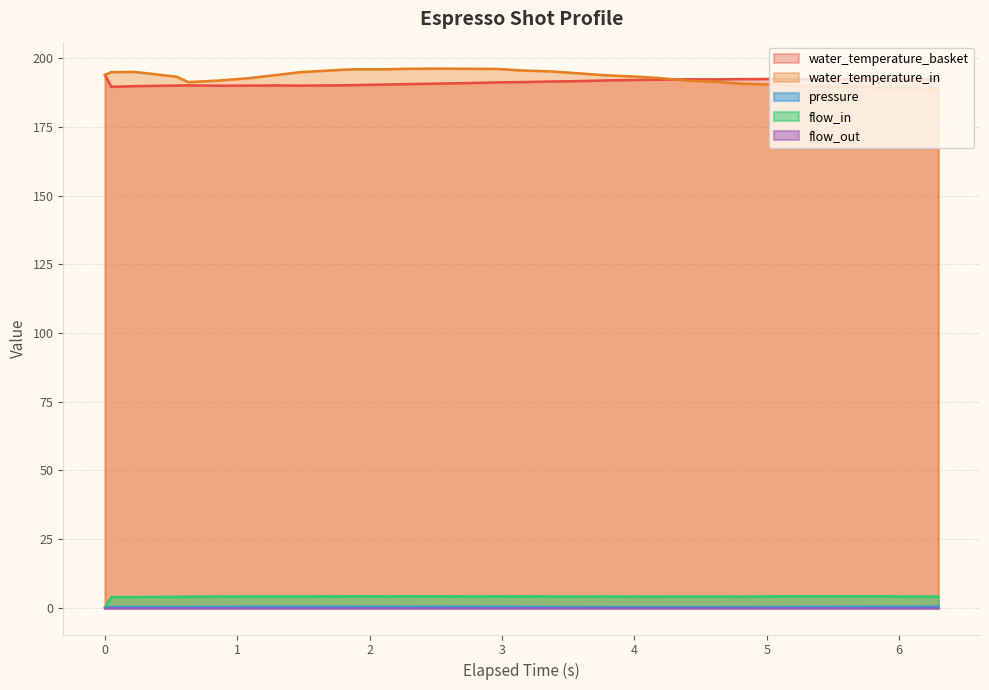

Does the chart have visible grid lines?

Yes